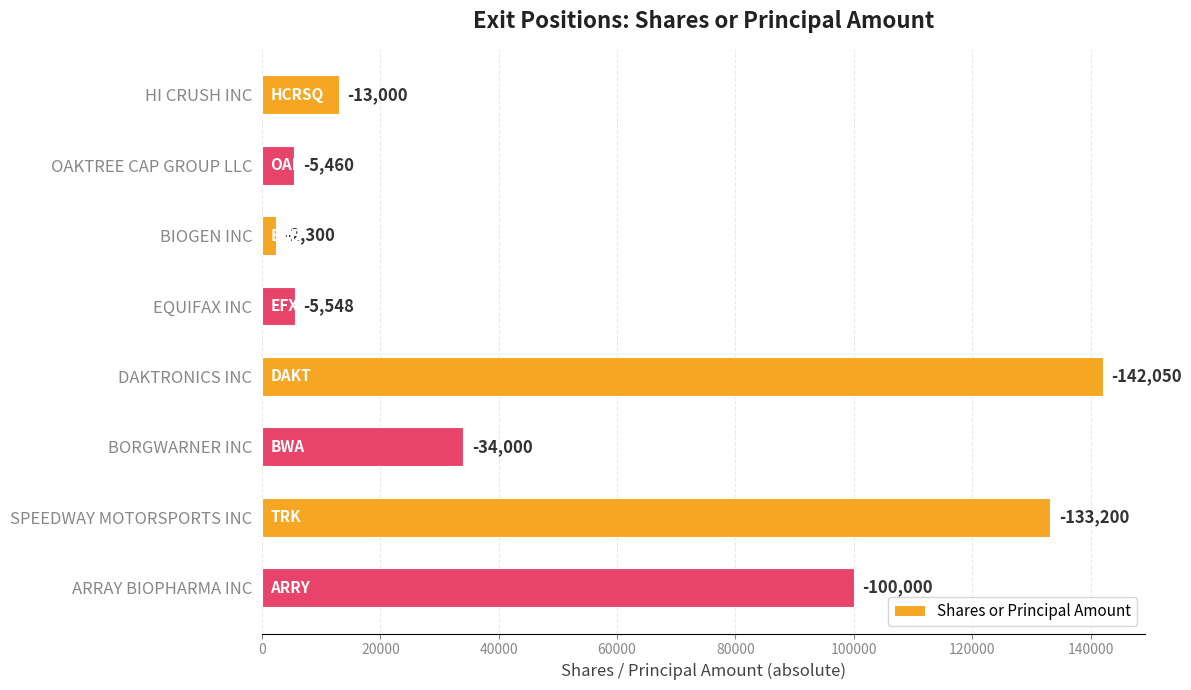

What is the average value?

54445